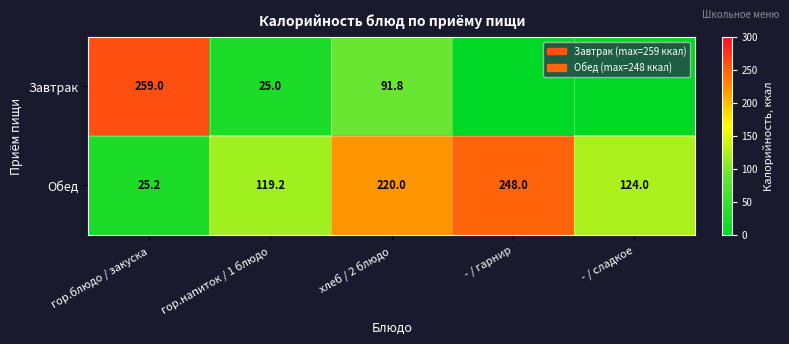

At which label is Обед closest to 136?

- / сладкое